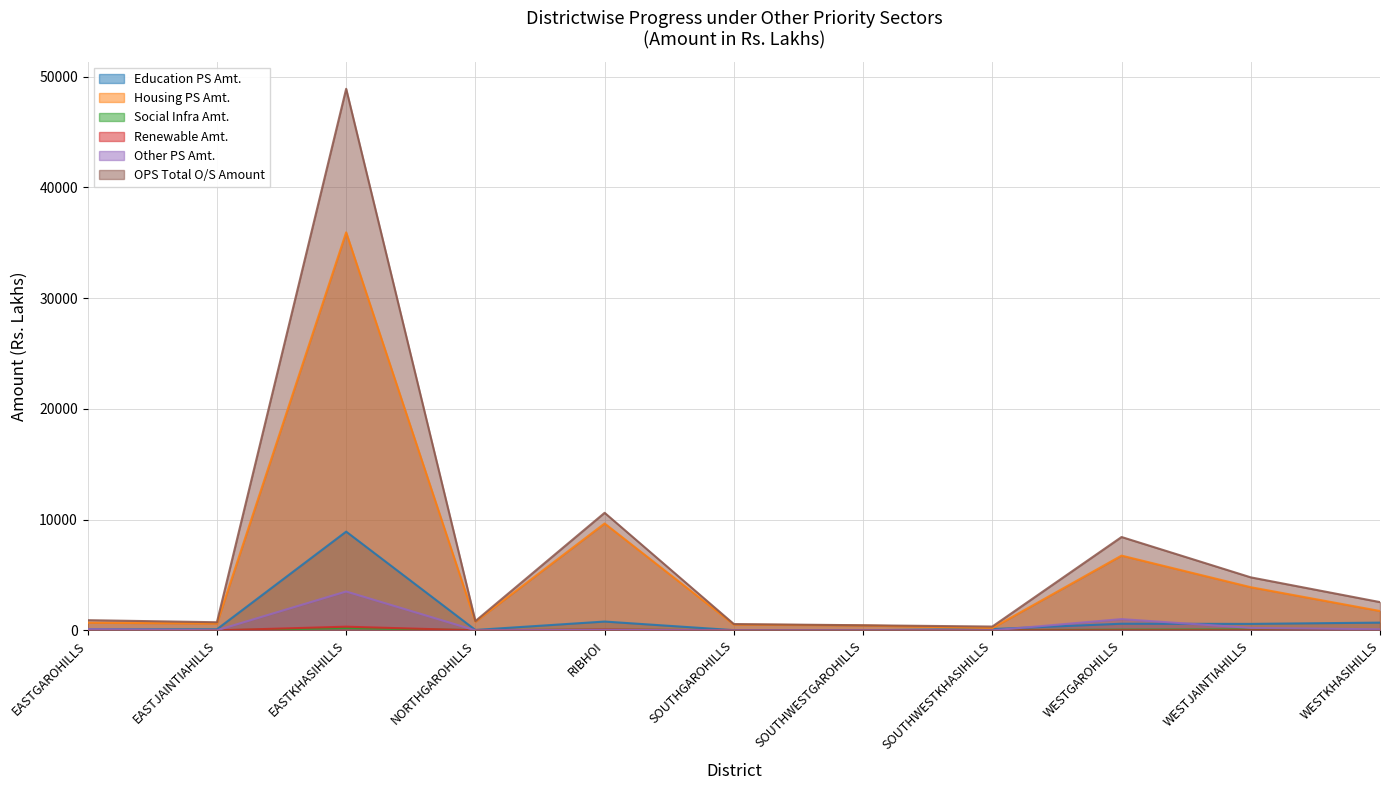

What is the label of the 7th point from the left?

SOUTHWESTGAROHILLS